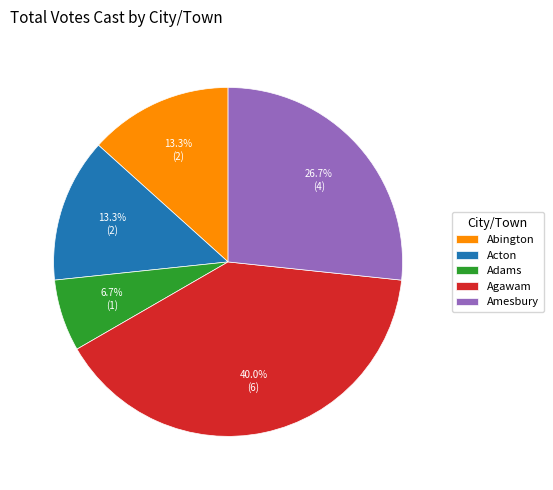

Count the number of slices in the pie.

5